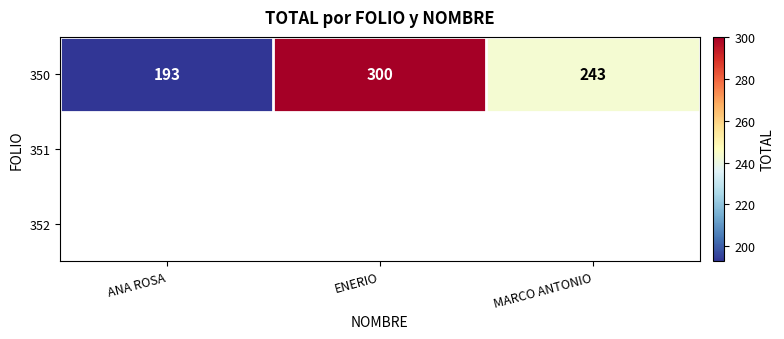

Rank the categories by value from lowest to highest.

ANA ROSA, MARCO ANTONIO, ENERIO